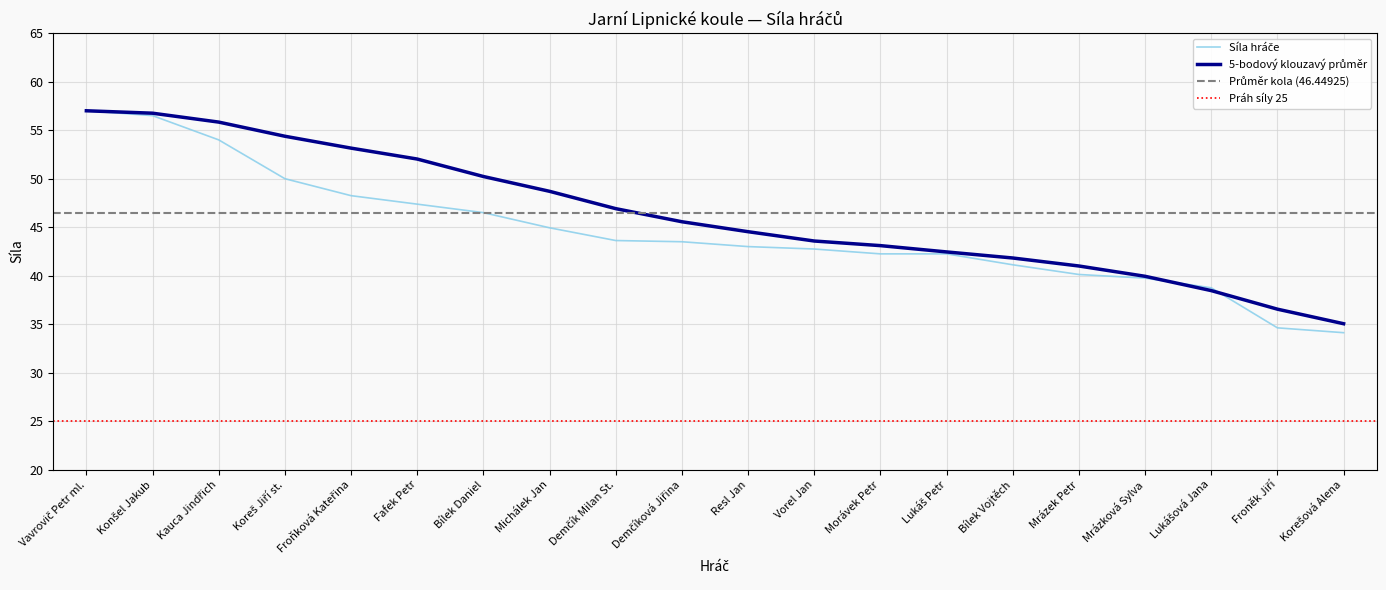

At which label is 5-pt Rolling Mean closest to 46?

Demčíková Jiřina